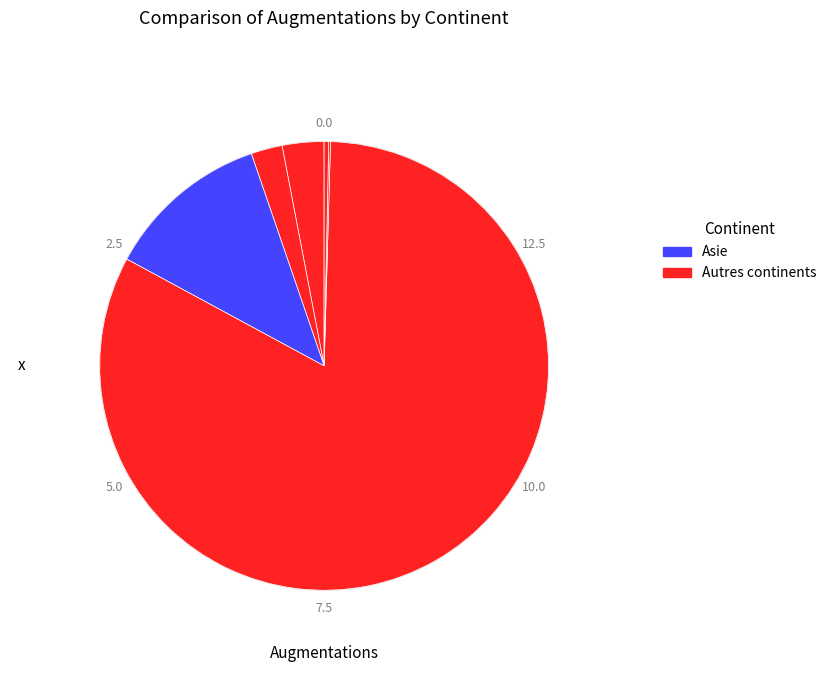

How many segments does this pie chart have?

6